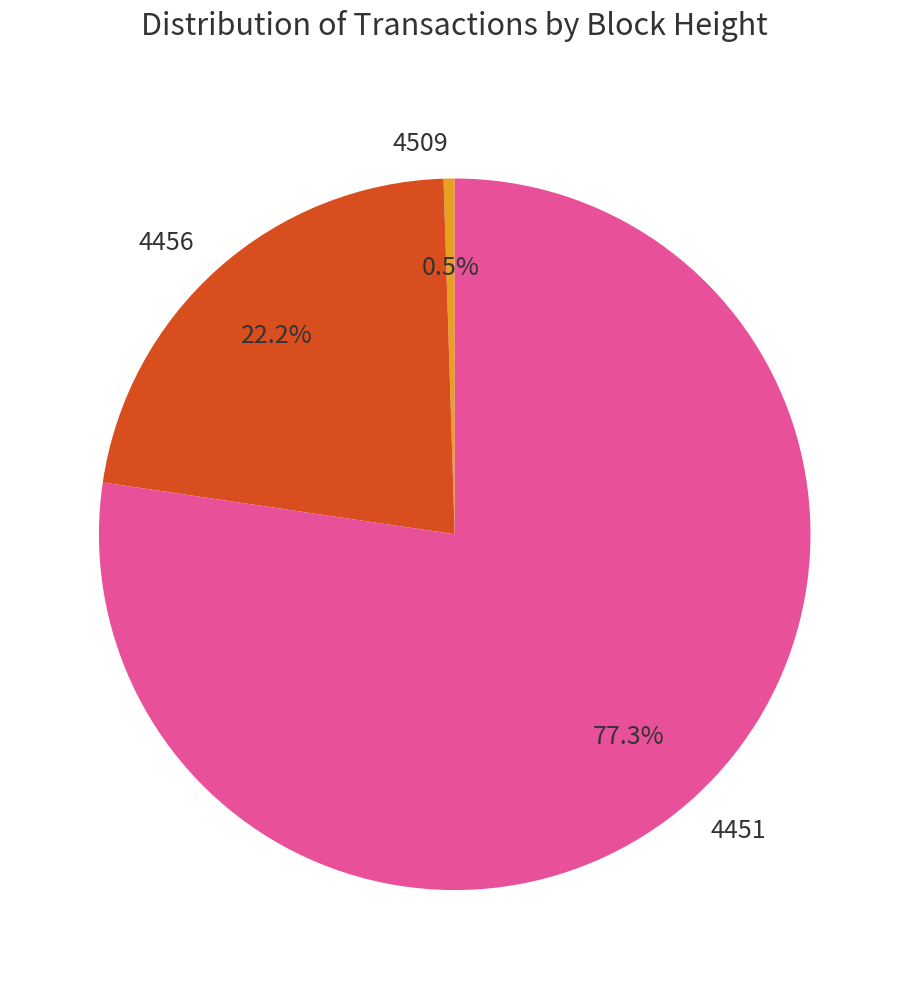

How many segments does this pie chart have?

3